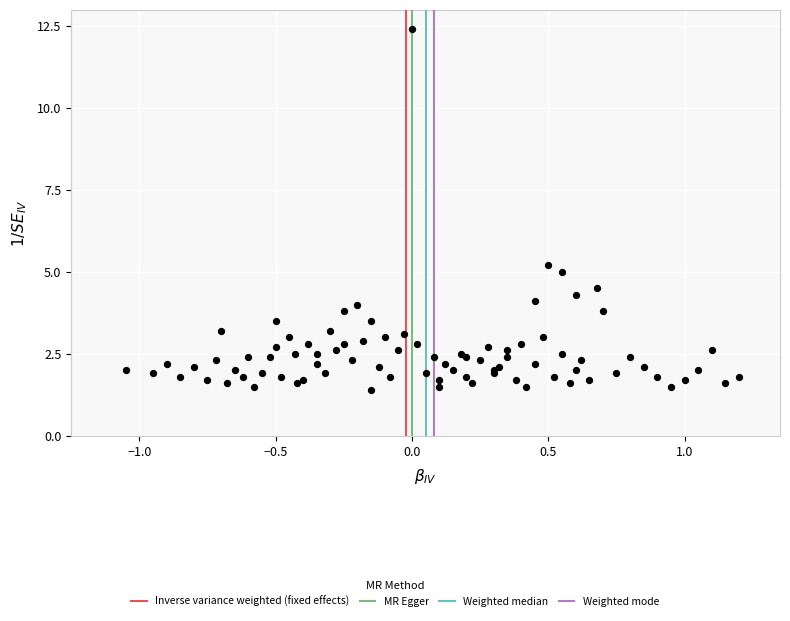

What Y value in the scatter plot is closest to 6?

5.2